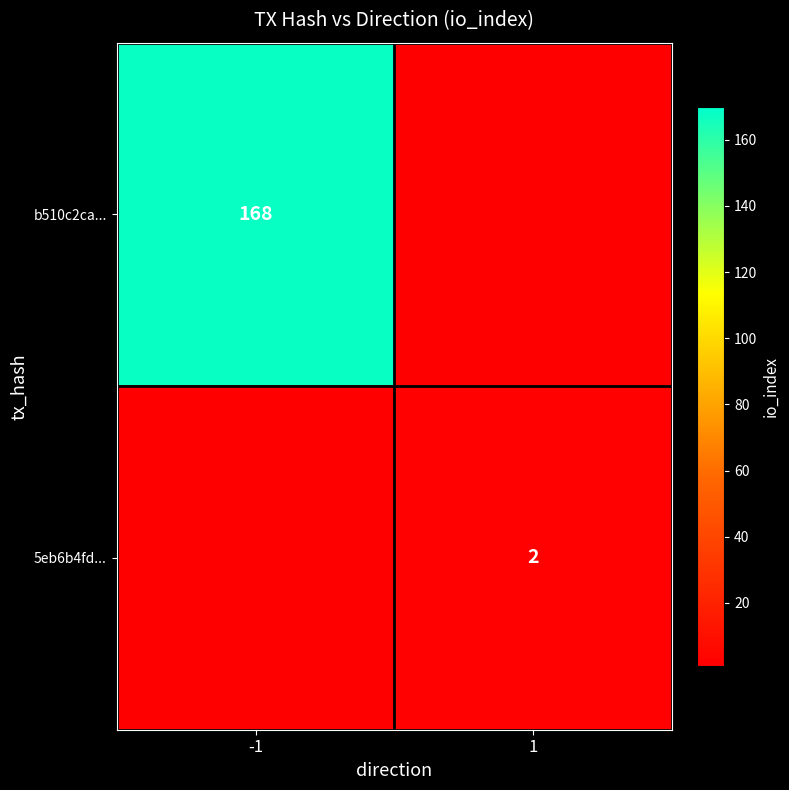

The b510c2ca... series shows 234 at -1. True or false?

False